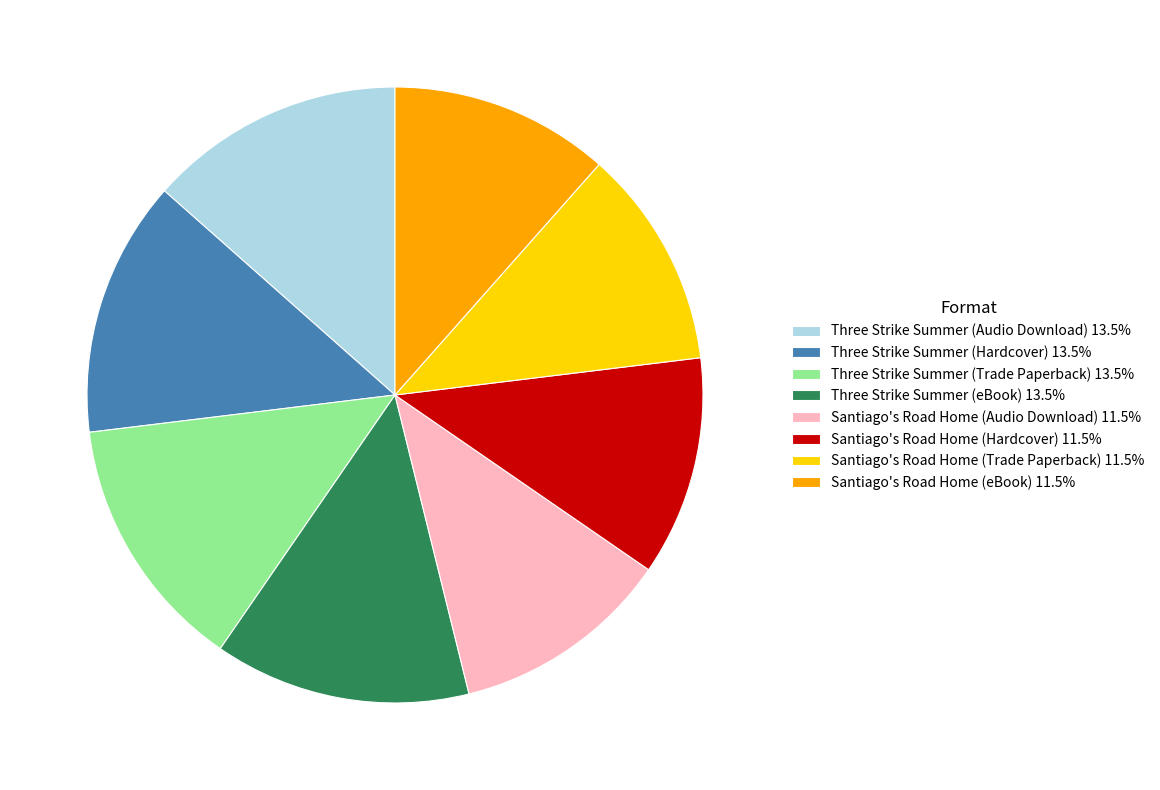

Count the number of slices in the pie.

8